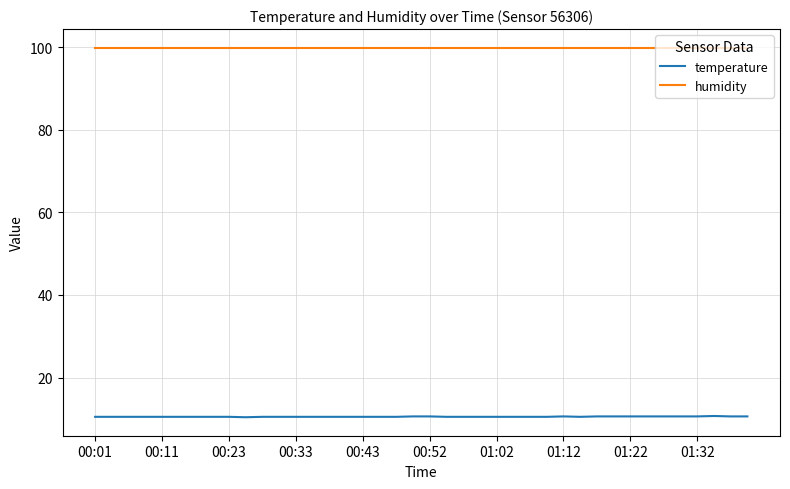

What is the lowest value of the humidity series?

99.9